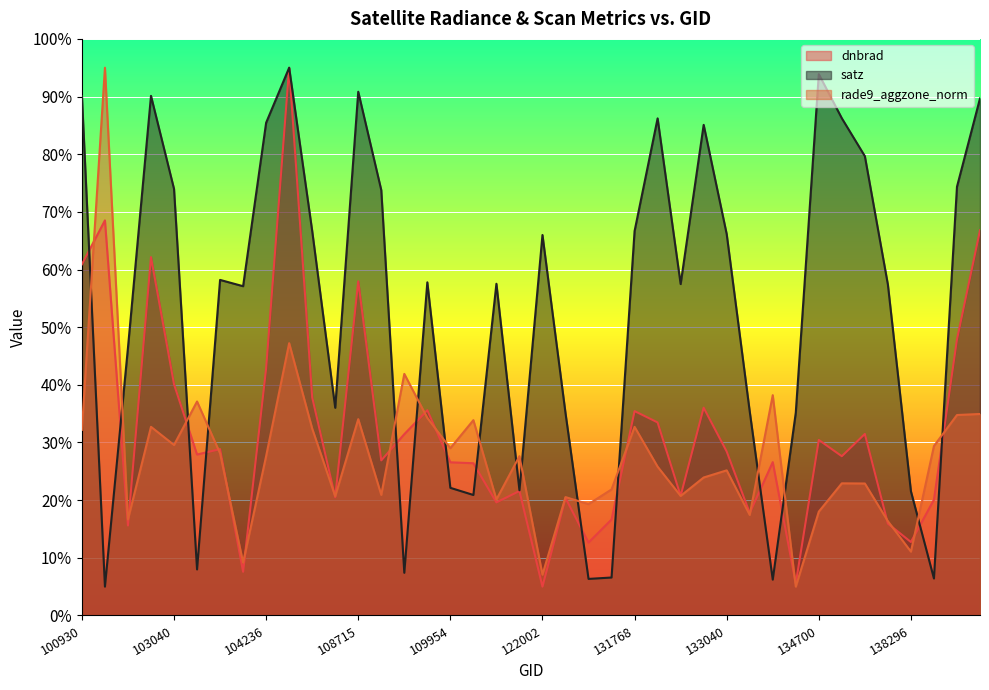

Which series has the largest range (max minus min)?

dnbrad line